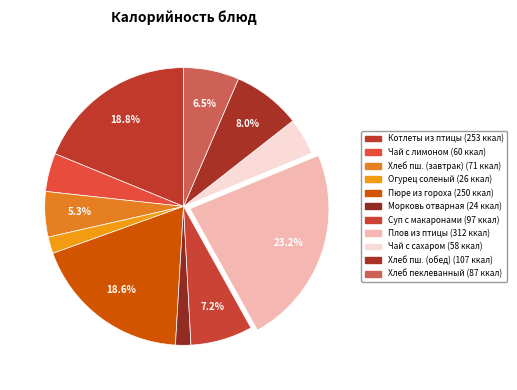

Is there a majority slice in this chart?

No